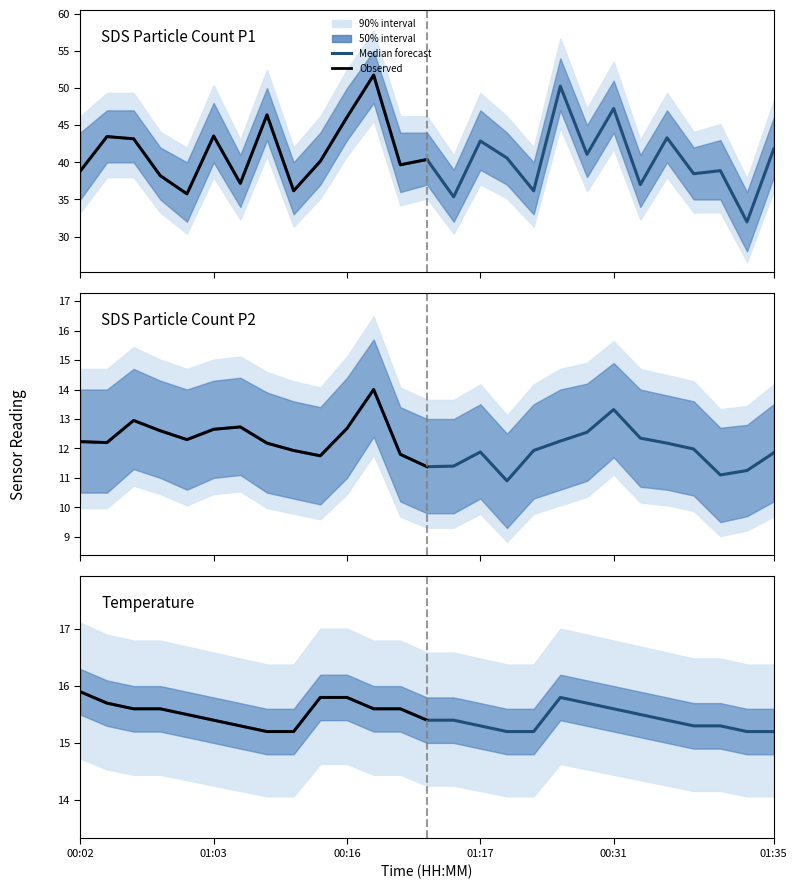

The SDS_P2 series shows 6.7 at 00:19. True or false?

False